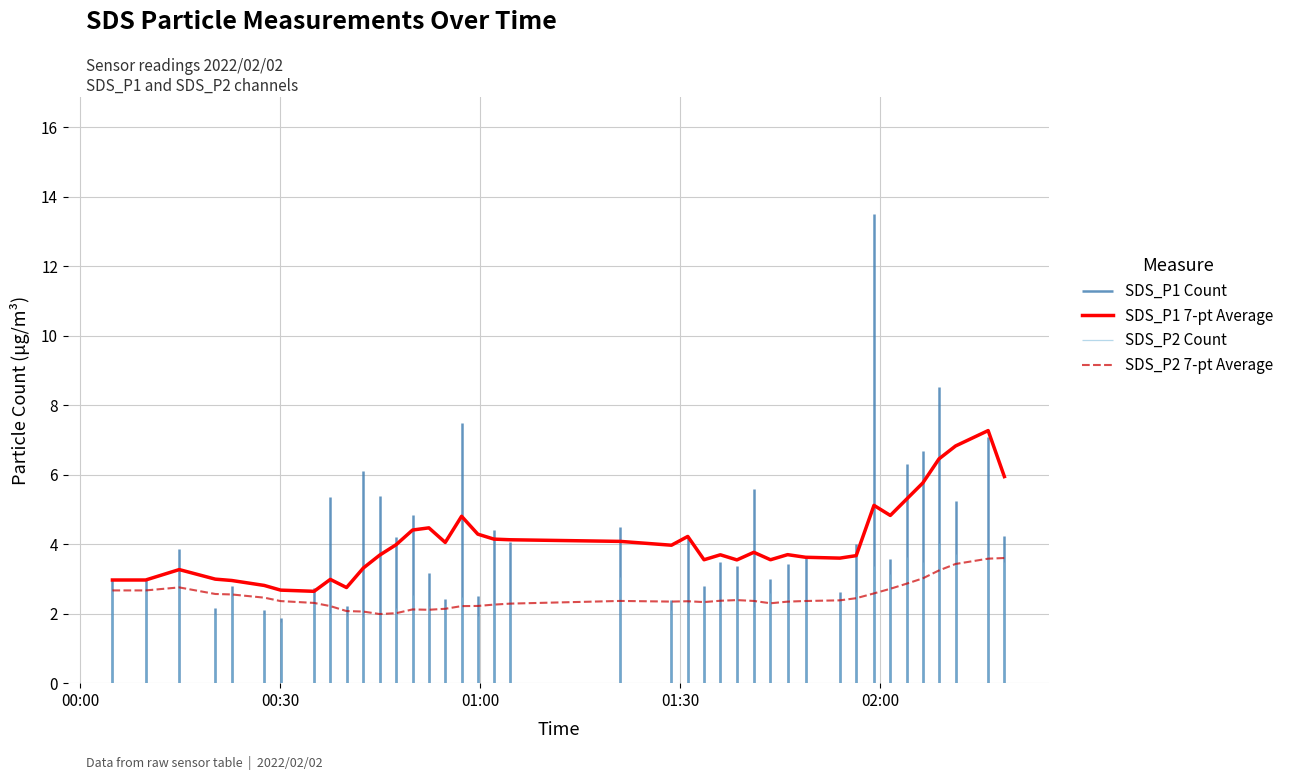

What is the maximum value for SDS_P1 7-pt Average?

7.3